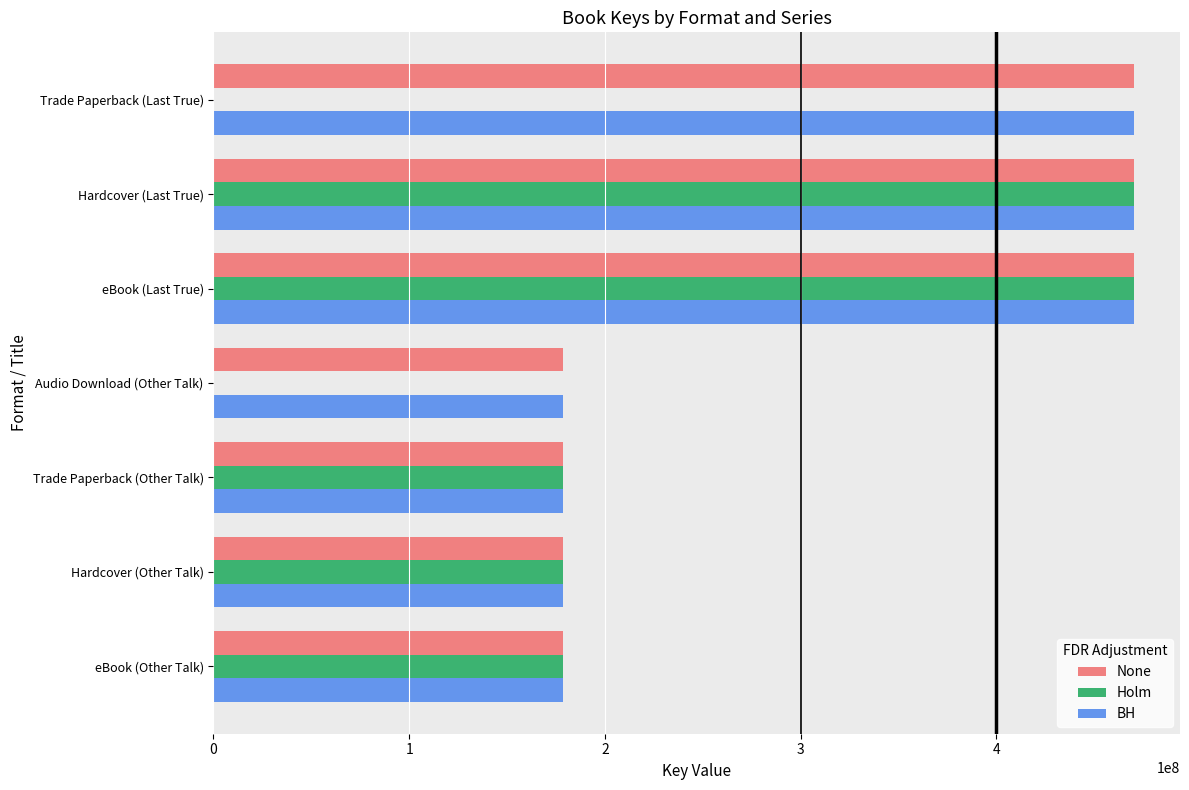

Count the number of data series in this chart.

3